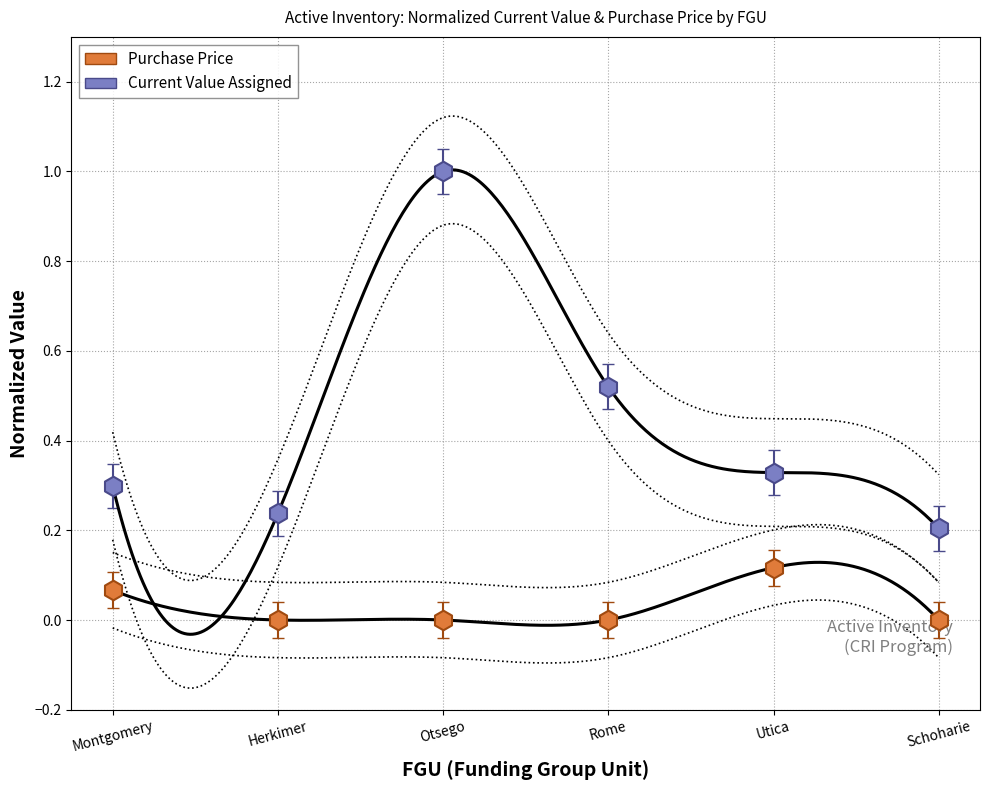

Is the value of Current Value Assigned at Rome greater than the value of Purchase Price at Utica?

Yes